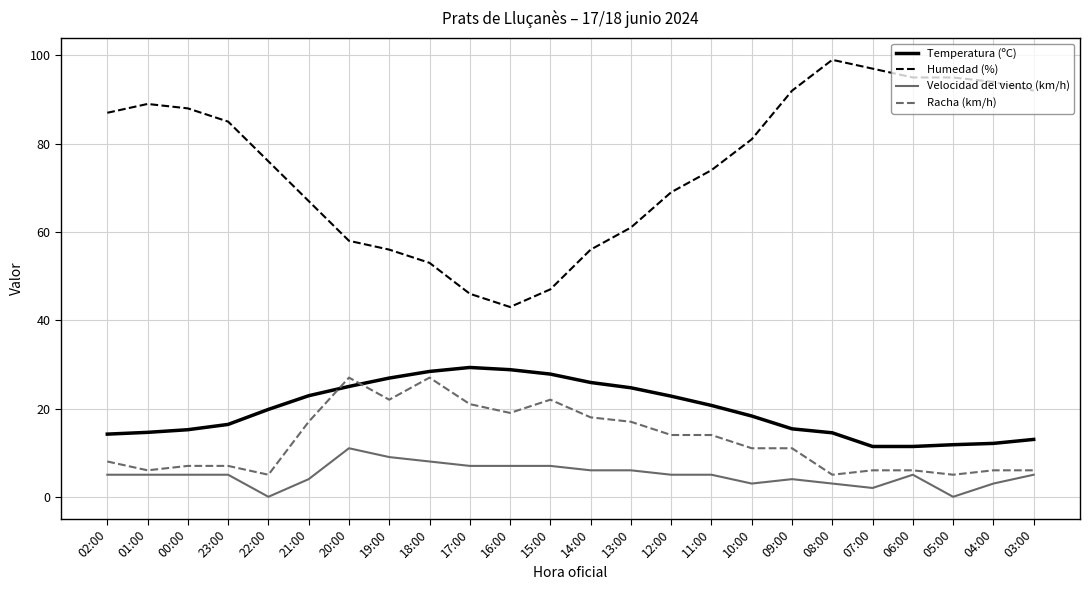

What are all the series names shown in the legend?

Temperatura (ºC), Humedad (%), Velocidad del viento (km/h), Racha (km/h)